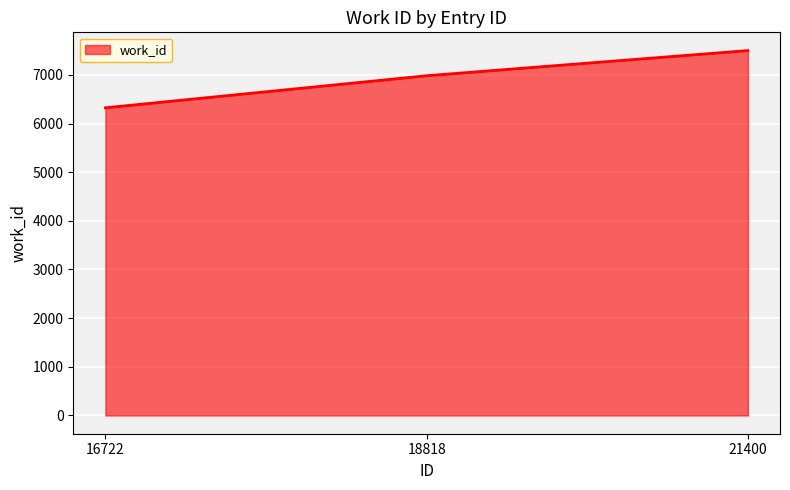

What value does the data have at 16722, to the nearest 50?

6300